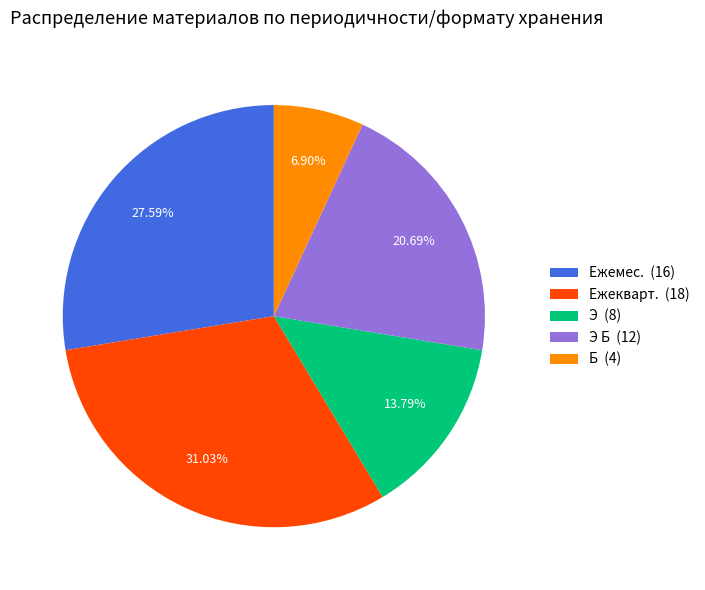

Rank the categories by value from lowest to highest.

Б (4), Э (8), Э Б (12), Ежемес. (16), Ежекварт. (18)